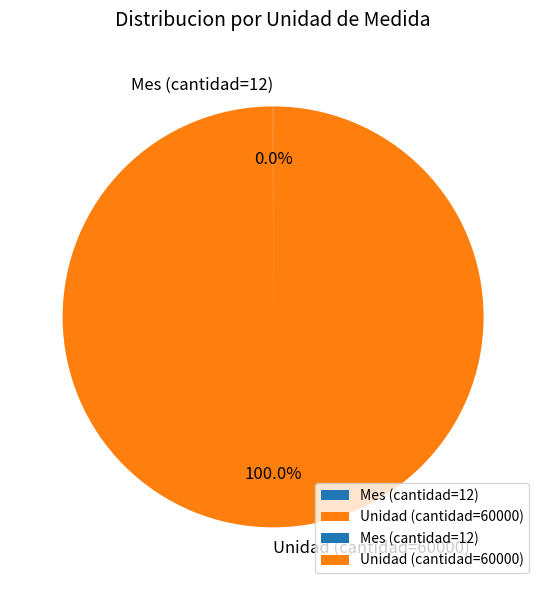

Is there a majority slice in this chart?

Yes